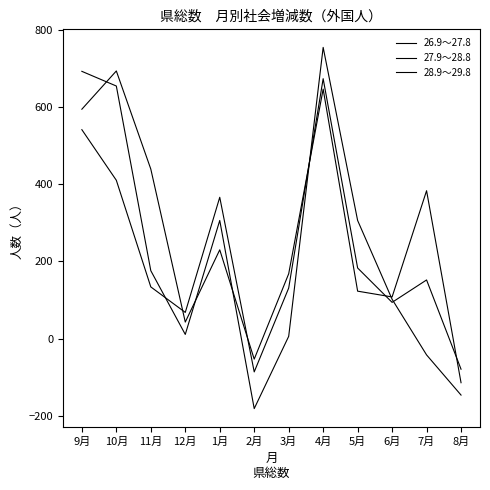

Does the chart have visible grid lines?

No